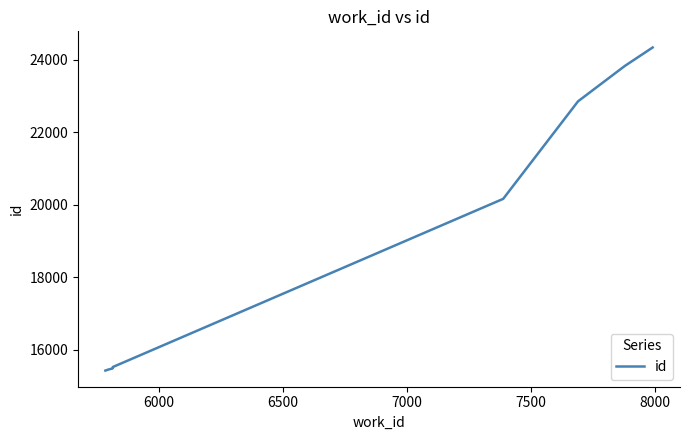

Is it true that the value at 7000 is 10695?

False